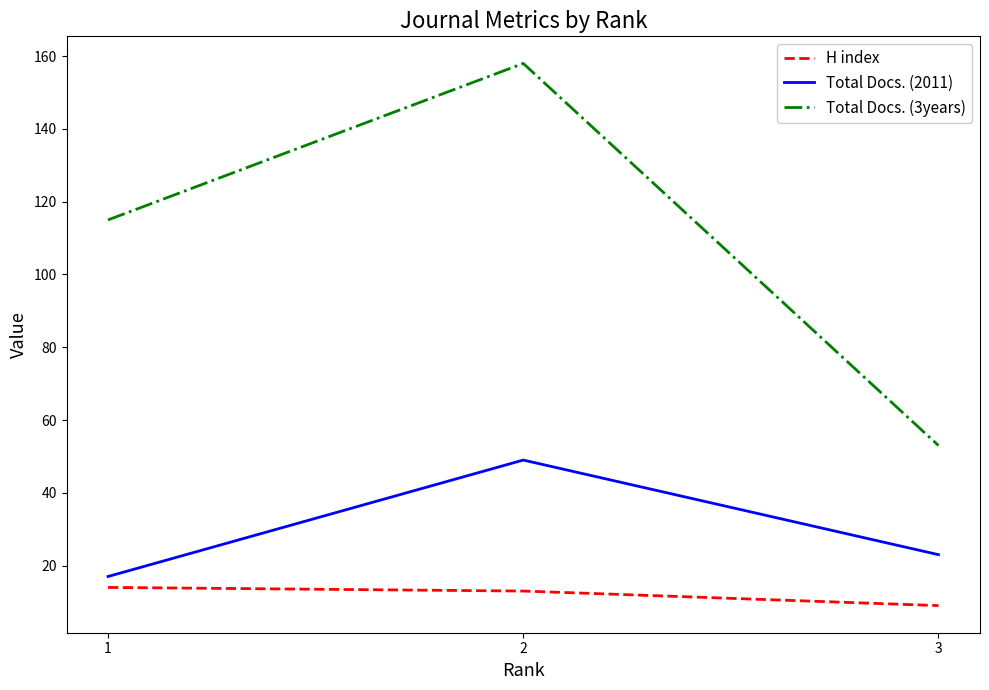

What is the sum of all H index values?

36